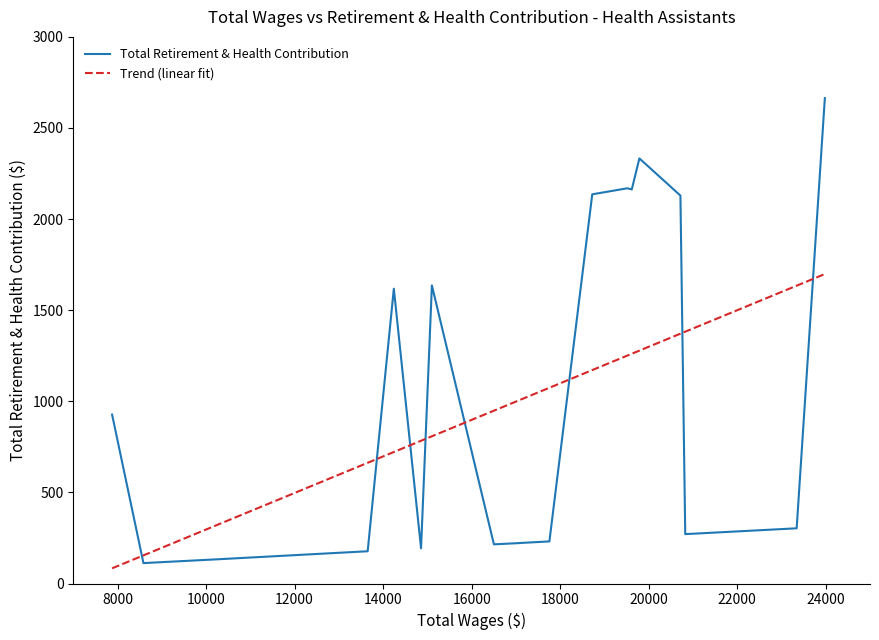

How many lines are shown in the chart?

1